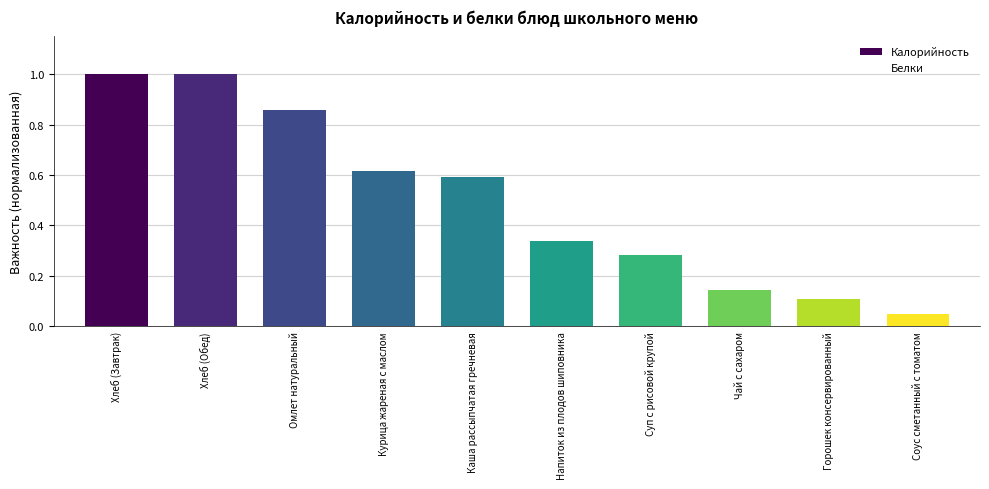

Reading right to left, what are all the values shown in this chart?

Калорийность: Соус сметанный с томатом=0.1	Горошек консервированный=0.1	Чай с сахаром=0.1	Суп с рисовой крупой=0.3	Напиток из плодов шиповника=0.3	Каша рассыпчатая гречневая=0.6	Курица жареная с маслом=0.6	Омлет натуральный=0.9	Хлеб (Обед)=1.0	Хлеб (Завтрак)=1.0
Белки: Соус сметанный с томатом=0.0	Горошек консервированный=0.0	Чай с сахаром=0.0	Суп с рисовой крупой=0.0	Напиток из плодов шиповника=0.0	Каша рассыпчатая гречневая=0.0	Курица жареная с маслом=0.0	Омлет натуральный=0.0	Хлеб (Обед)=0.0	Хлеб (Завтрак)=0.0